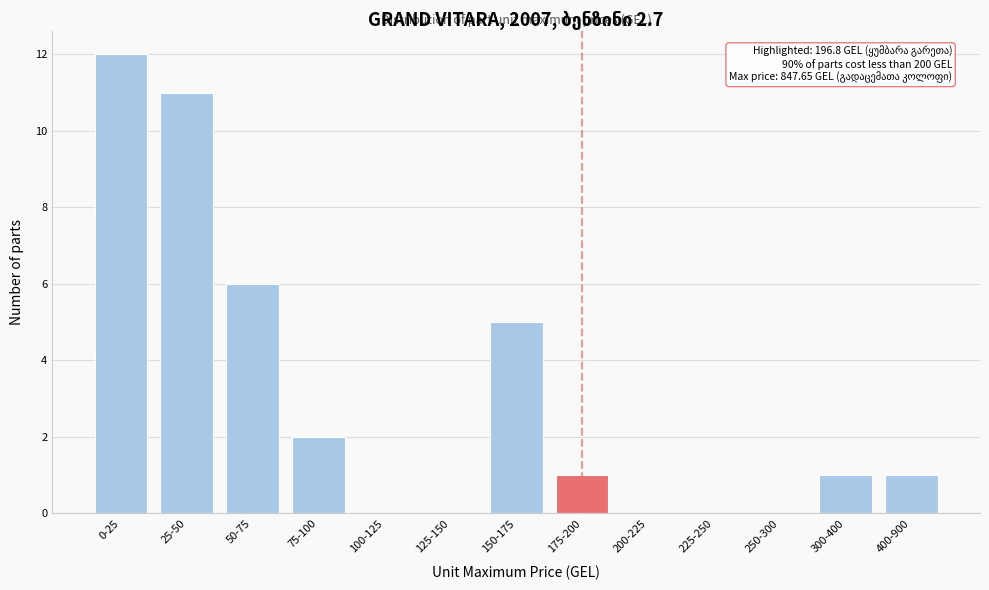

Reading left to right, list all the values displayed in this chart.

0-25=12	25-50=11	50-75=6	75-100=2	100-125=0	125-150=0	150-175=5	175-200=1	200-225=0	225-250=0	250-300=0	300-400=1	400-900=1